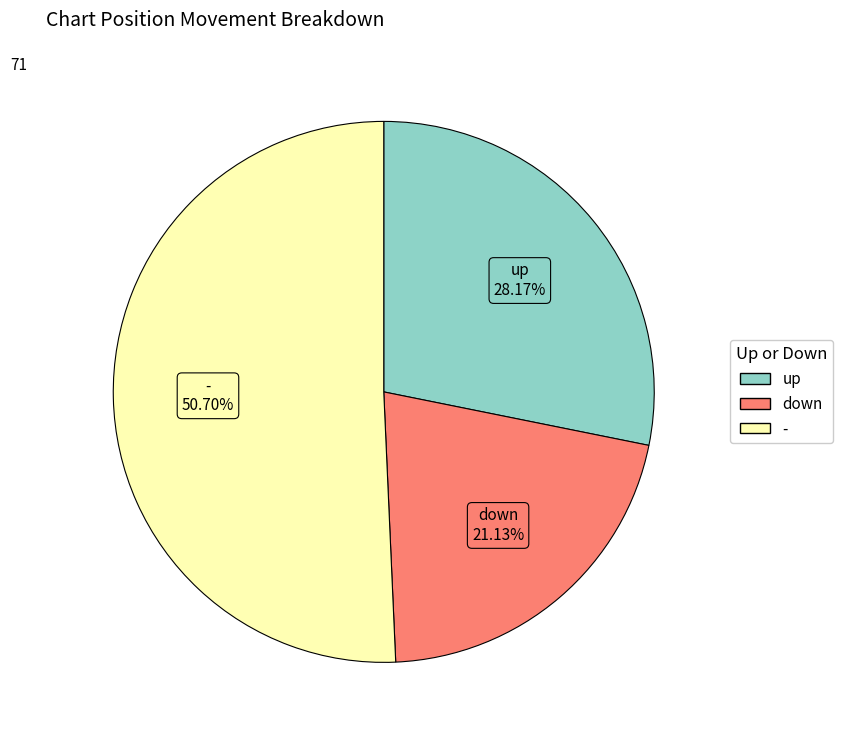

How many slices are in this pie chart?

3